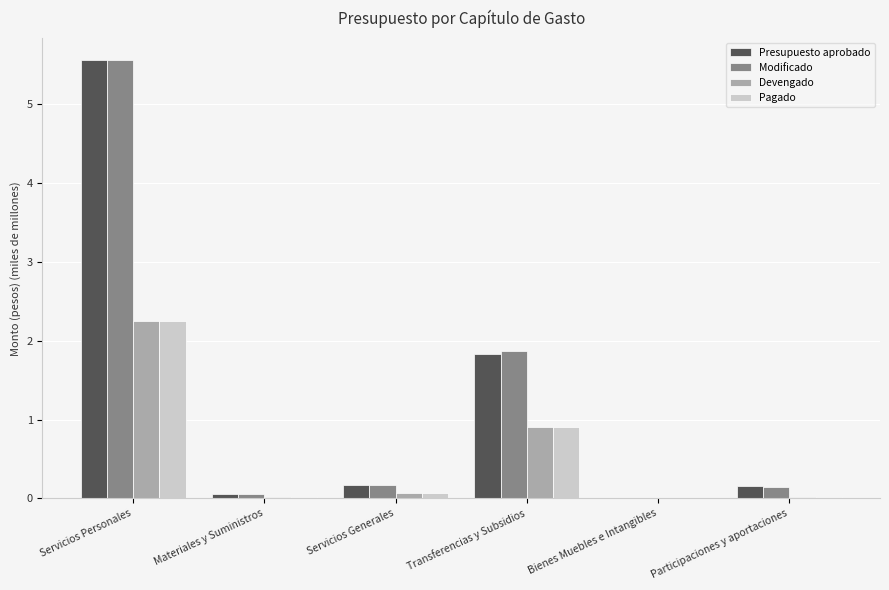

Which category has the highest value in the Pagado series?

Servicios Personales